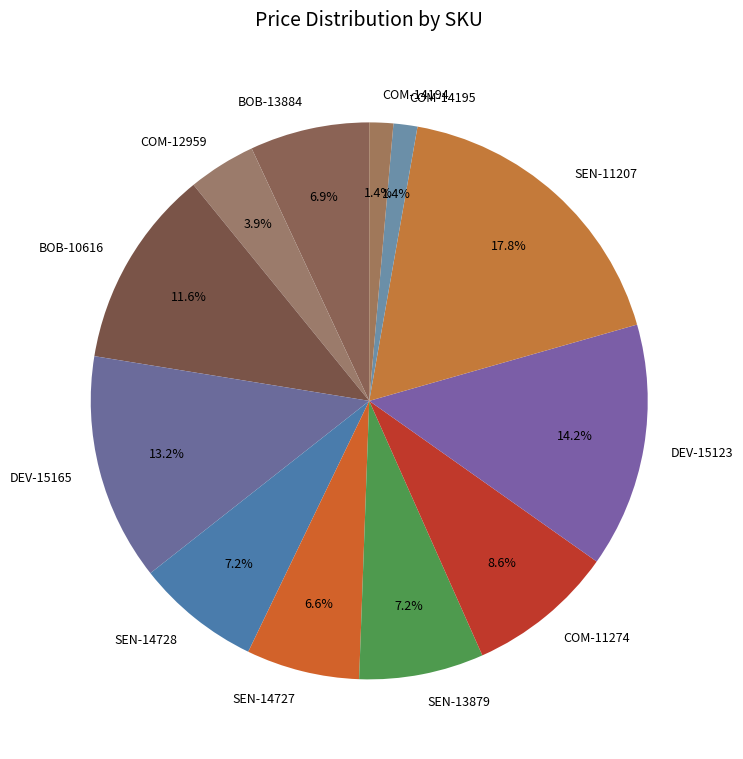

What percentage is the SEN-14727 slice, to the nearest percent?

7%